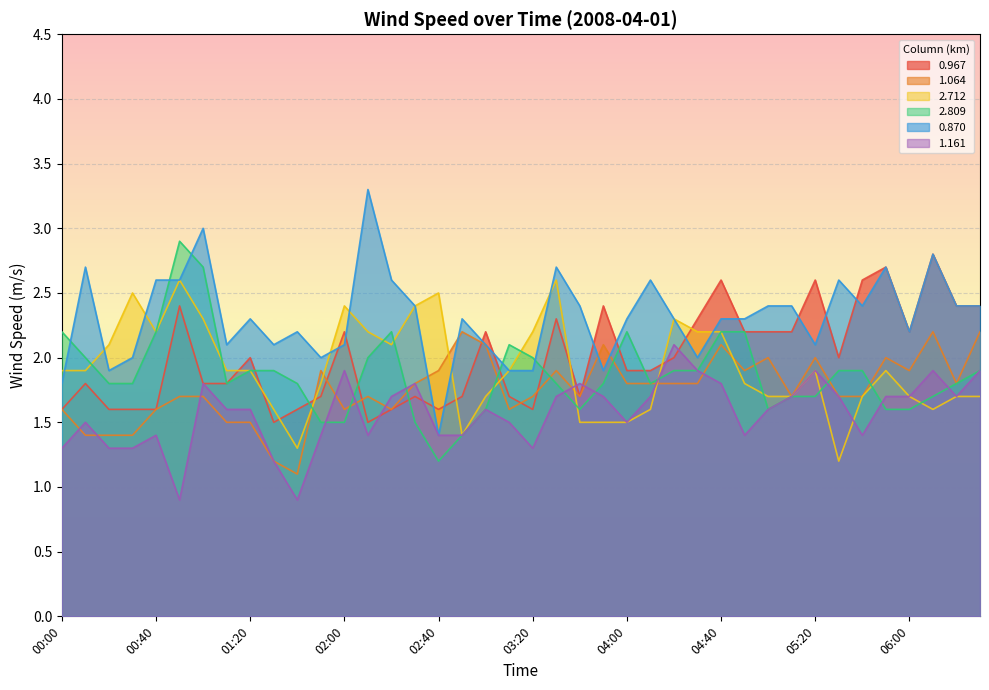

What is the value of the 0.870 point at the 1st from the left?

1.8